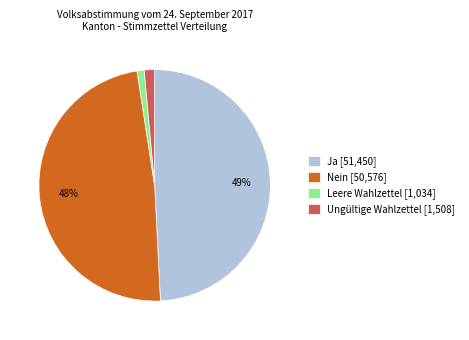

Is Ungültige Wahlzettel the majority of the pie?

No